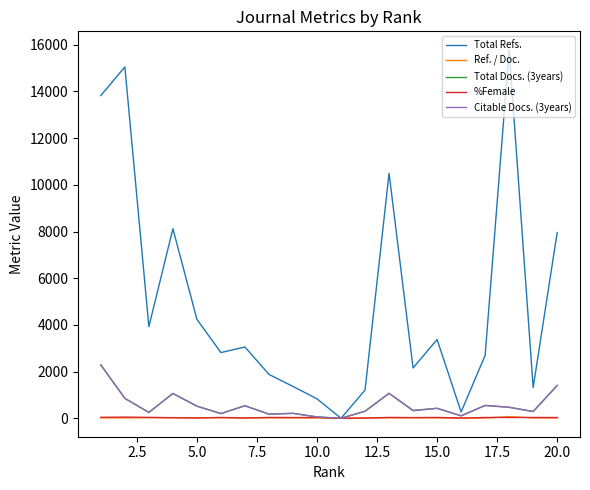

How many series are shown in this chart?

5